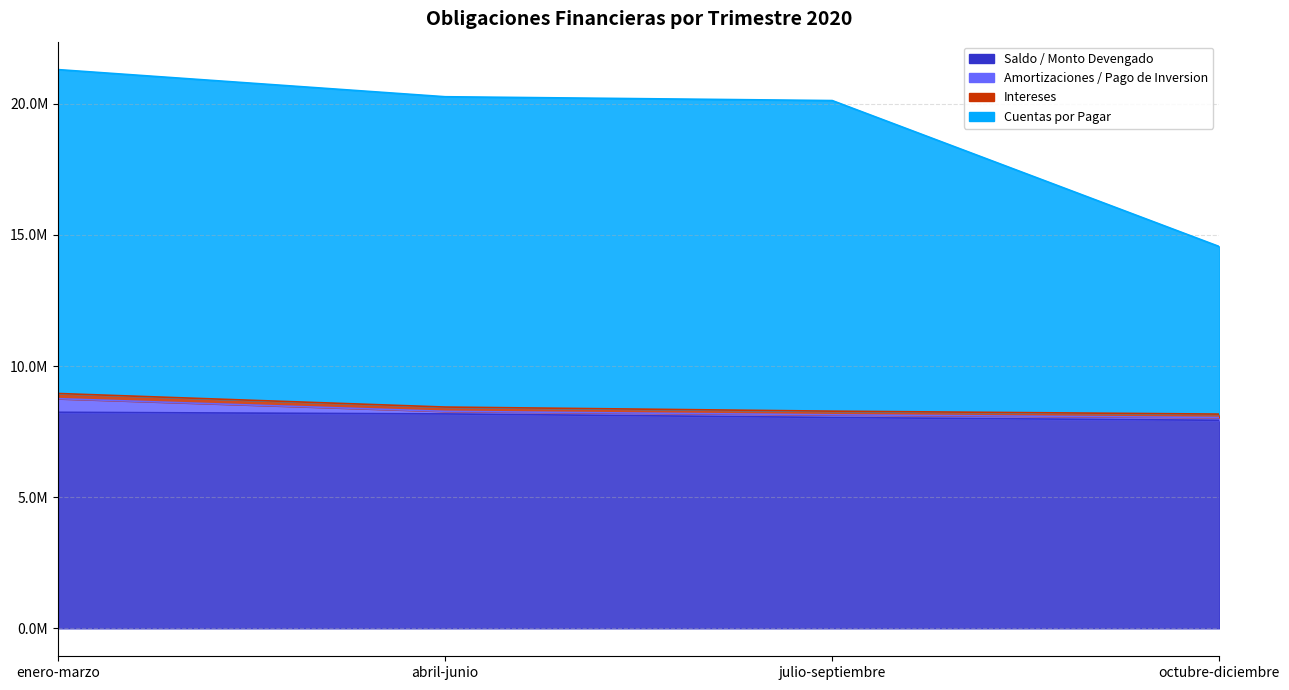

What is the label of the 3rd point from the left?

julio-septiembre